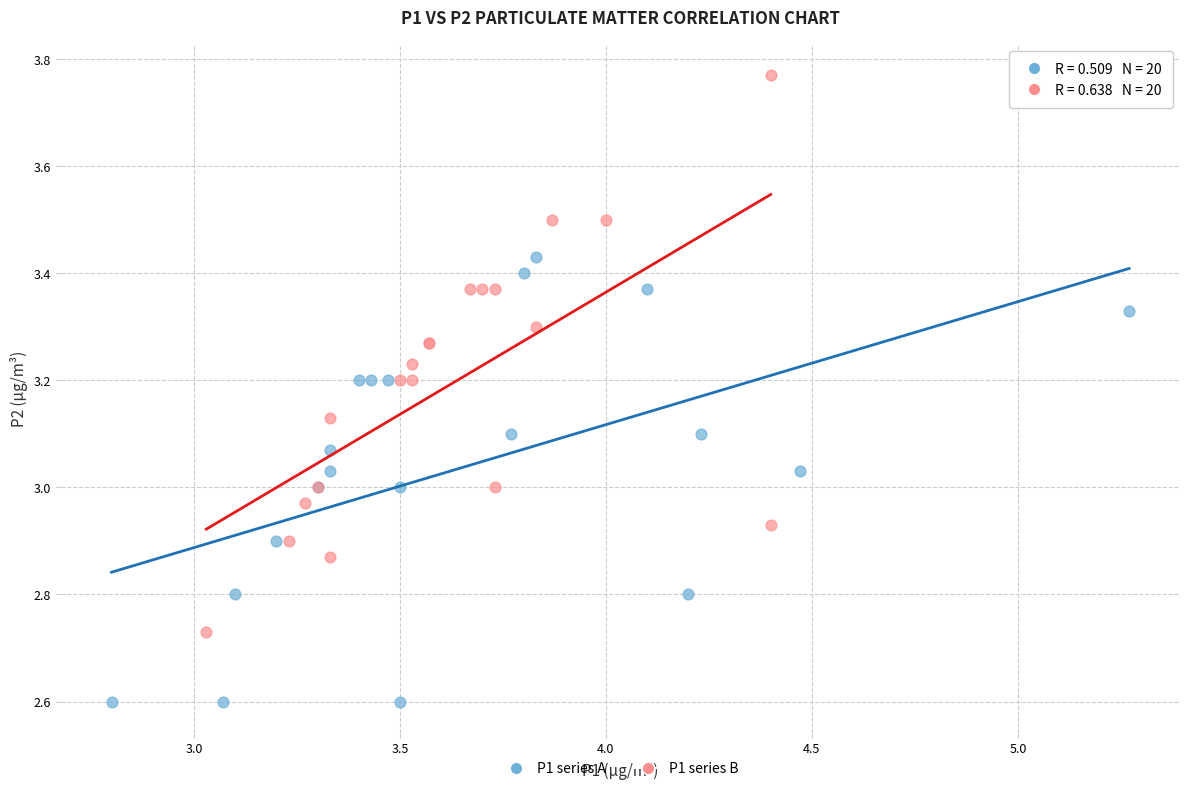

Which series contains the lowest Y value?

P1 series A